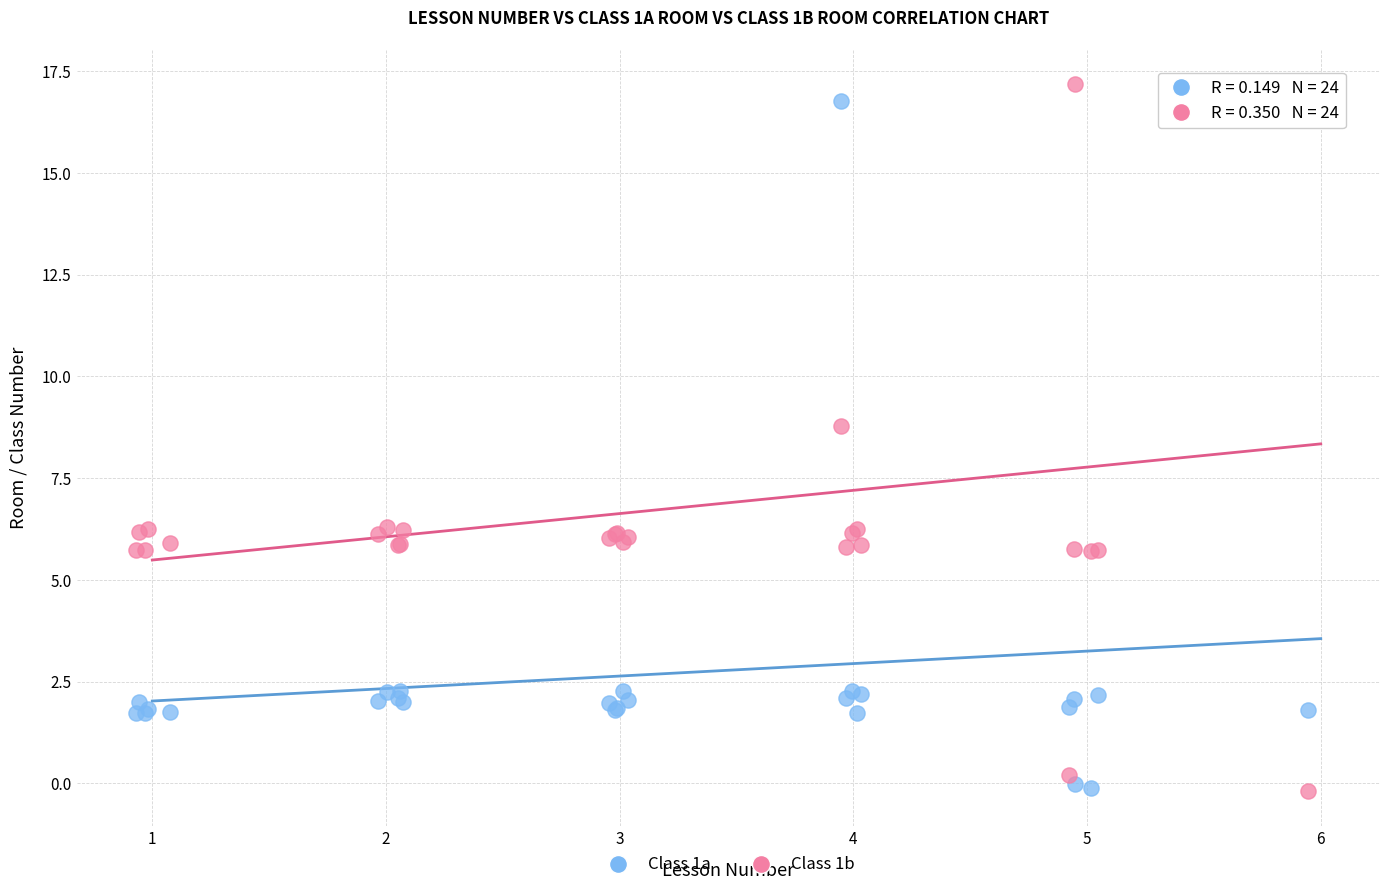

Which series reaches the maximum Y coordinate?

Class 1b